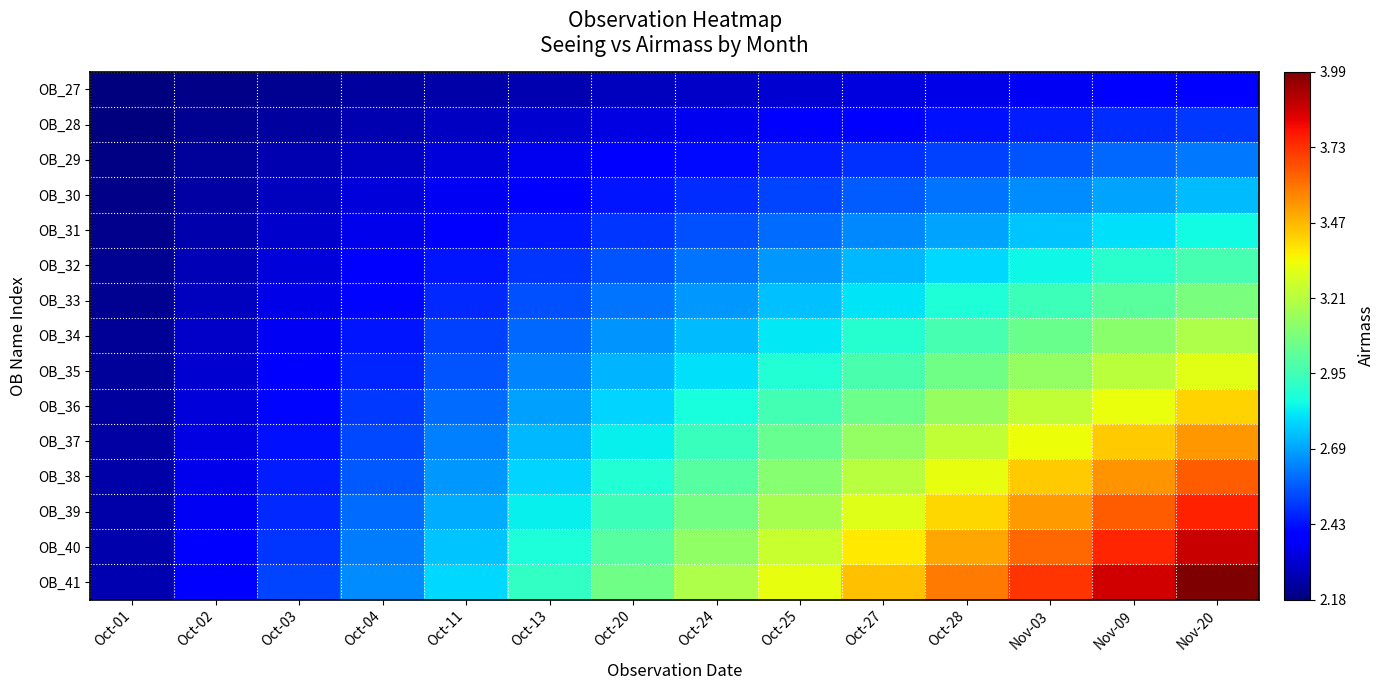

Rank the series by their maximum value, from lowest to highest.

OB_27, OB_28, OB_29, OB_30, OB_31, OB_32, OB_33, OB_34, OB_35, OB_36, OB_37, OB_38, OB_39, OB_40, OB_41